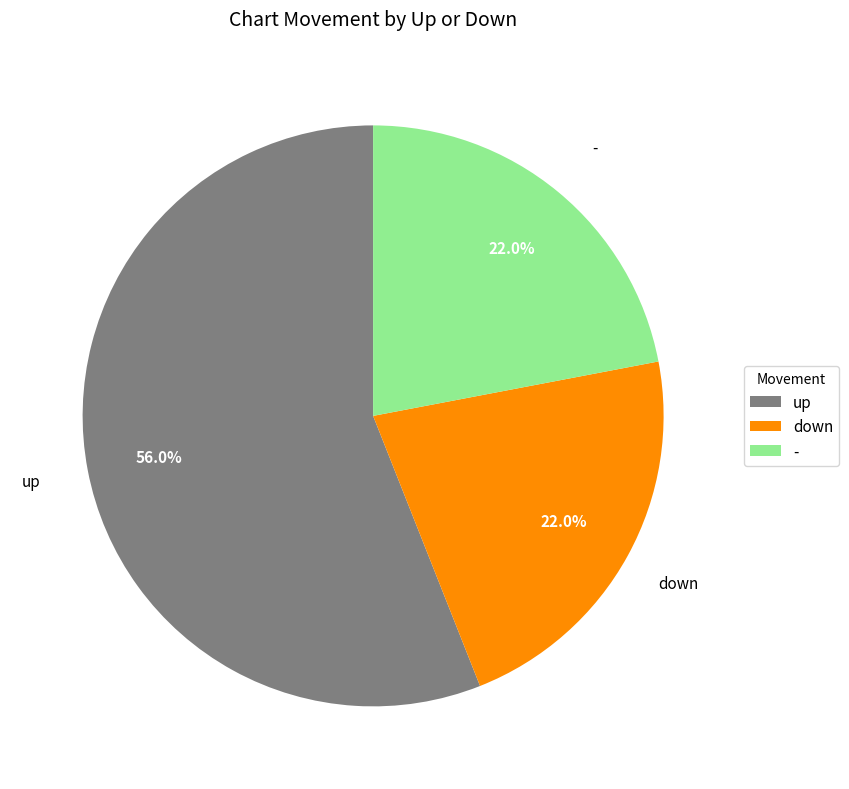

What is the largest slice in the pie chart?

up